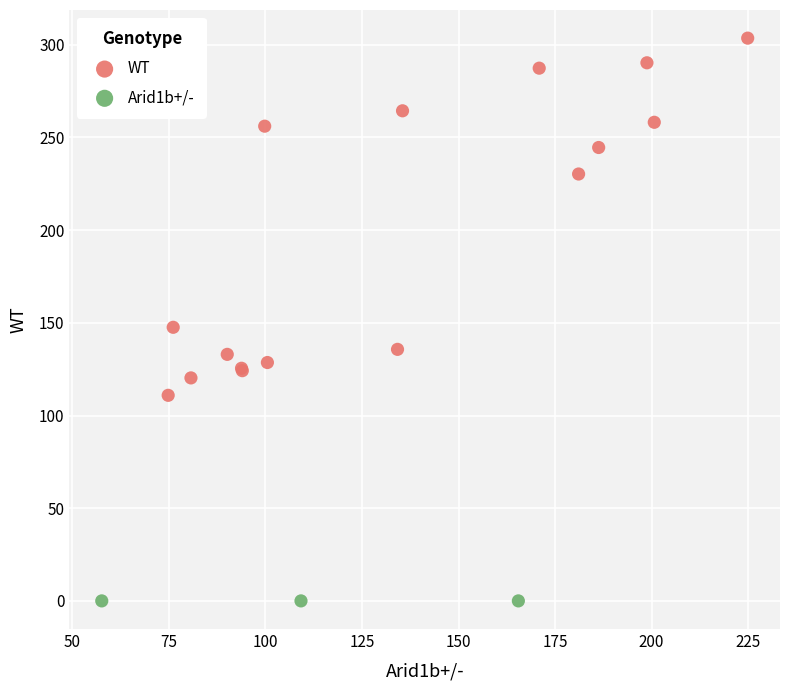

Which series contains the highest Y value?

WT